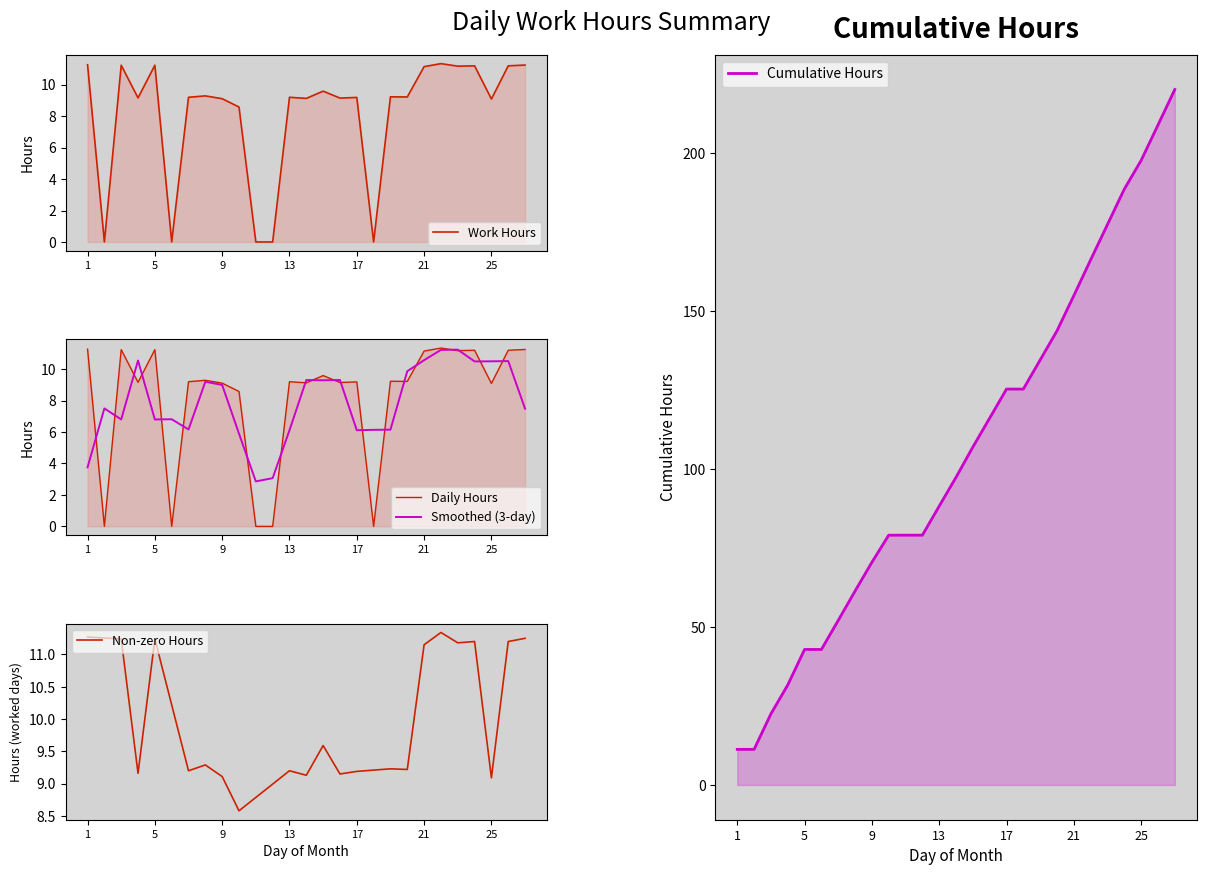

Rank the categories by value from highest to lowest.

22, 1, 27, 3, 5, 24, 26, 23, 21, 15, 8, 19, 20, 7, 13, 17, 4, 16, 14, 9, 25, 10, 2, 6, 11, 12, 18